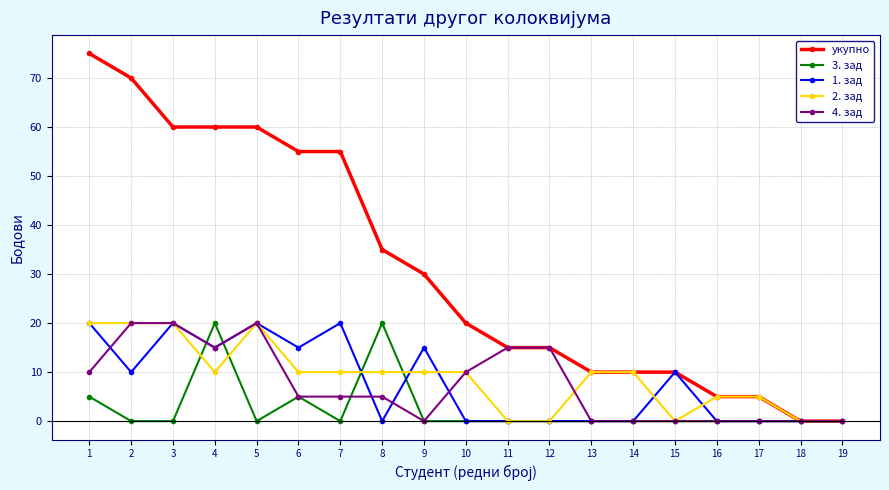

The 2. зад series shows 6 at 8. True or false?

False